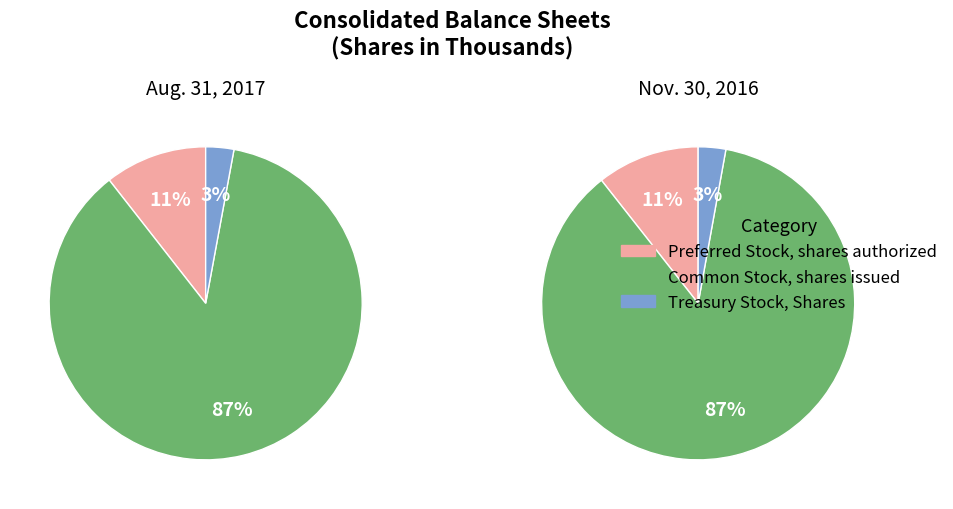

To the nearest percent, what is the difference between the largest and smallest slice percentages?

84%